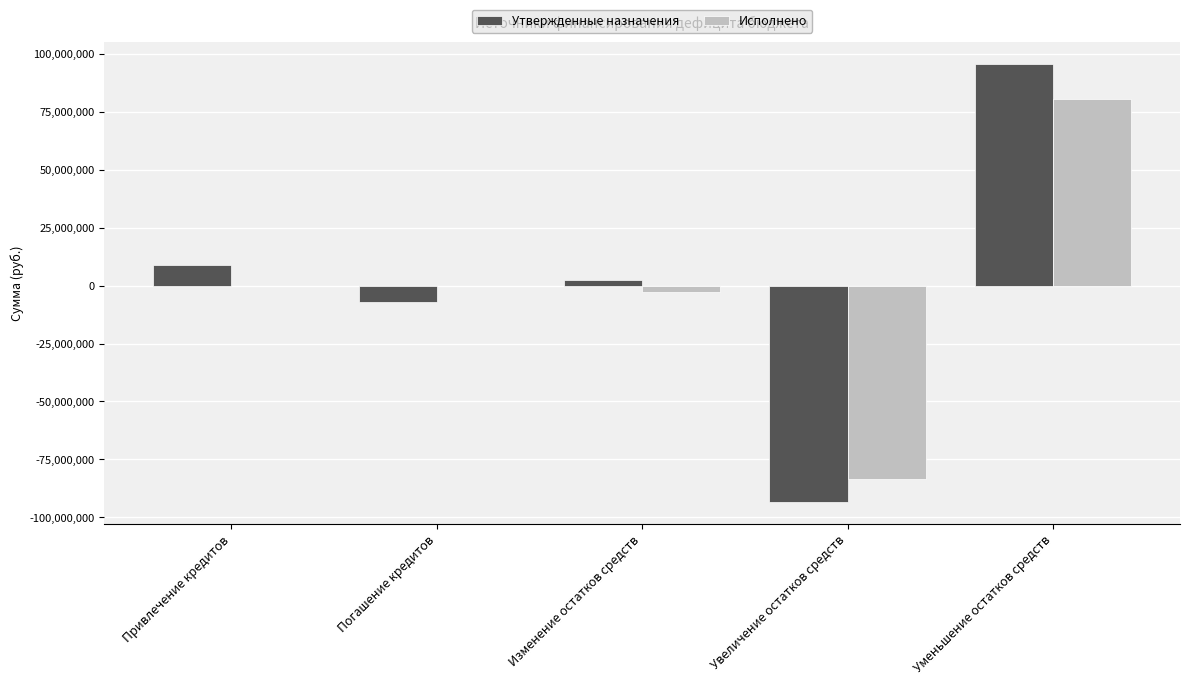

The value of Утвержденные назначения at Привлечение кредитов is 9000000.0. True or false?

True